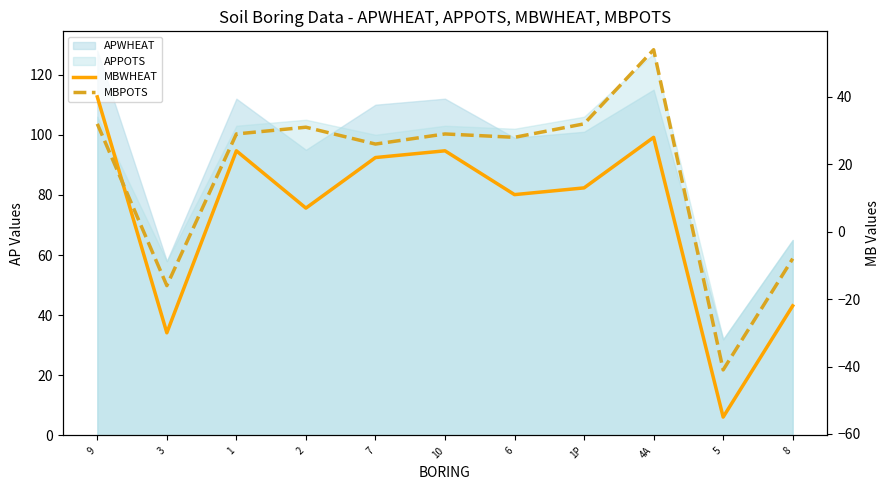

What is the average value of the MBPOTS series?

18